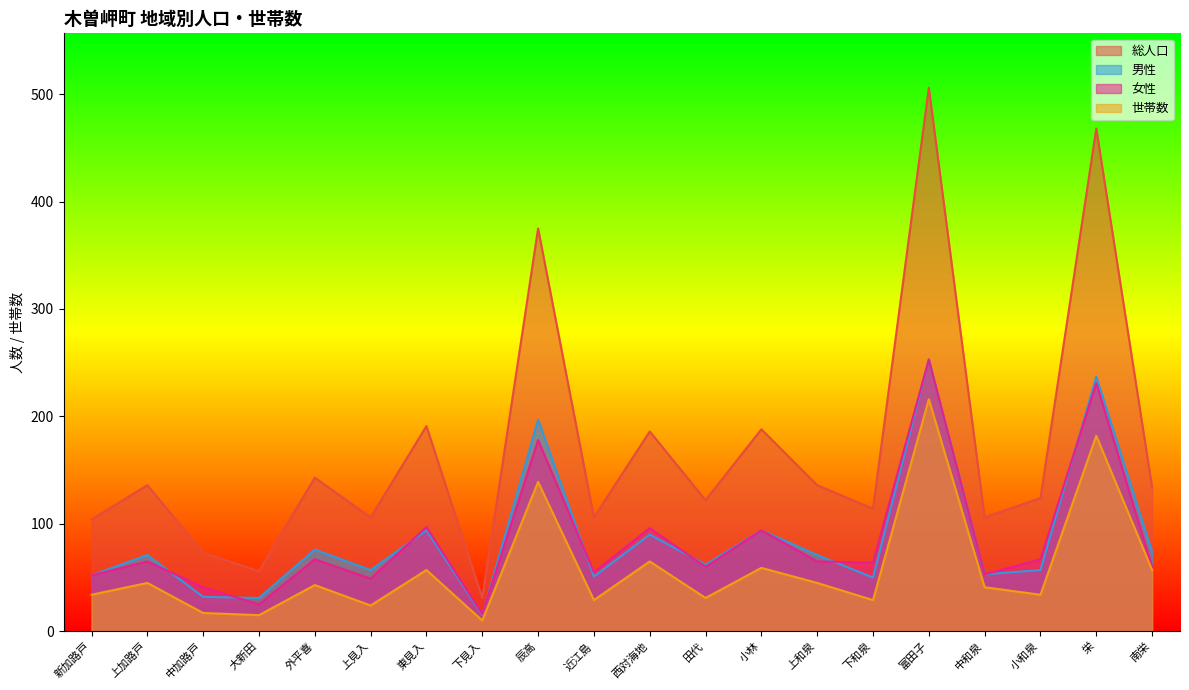

Rank the series at 新加路戸 from lowest to highest value.

世帯数, 男性, 女性, 総人口